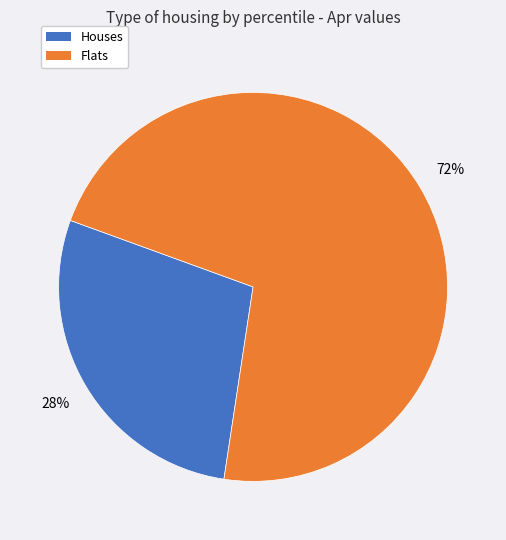

To the nearest percent, what is the difference between the largest and smallest slice percentages?

44%